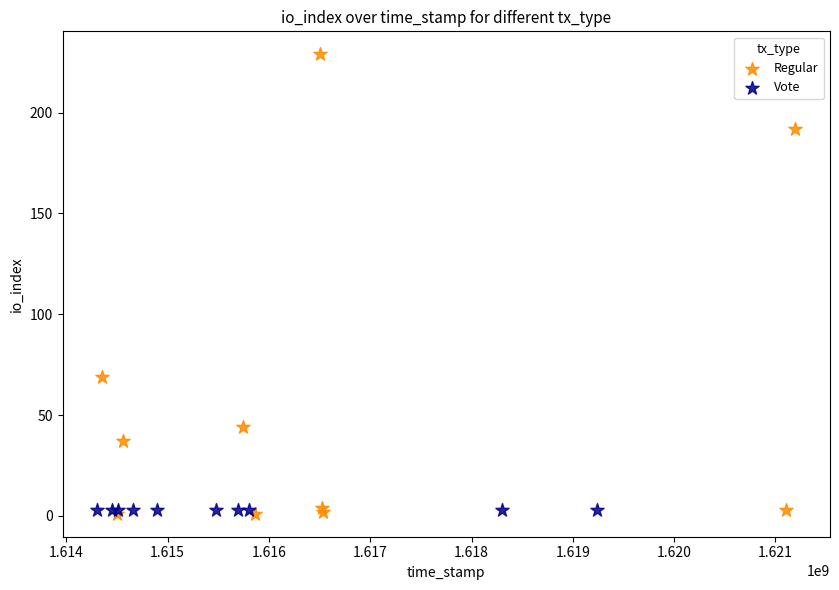

Which series contains the highest Y value?

Regular